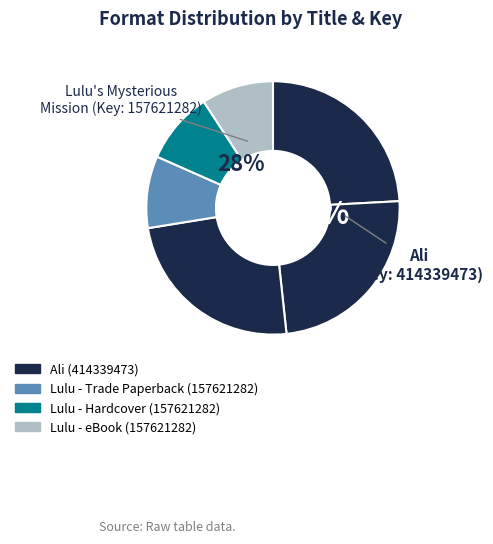

To the nearest percent, what portion does Ali (Trade Paperback) represent?

24%